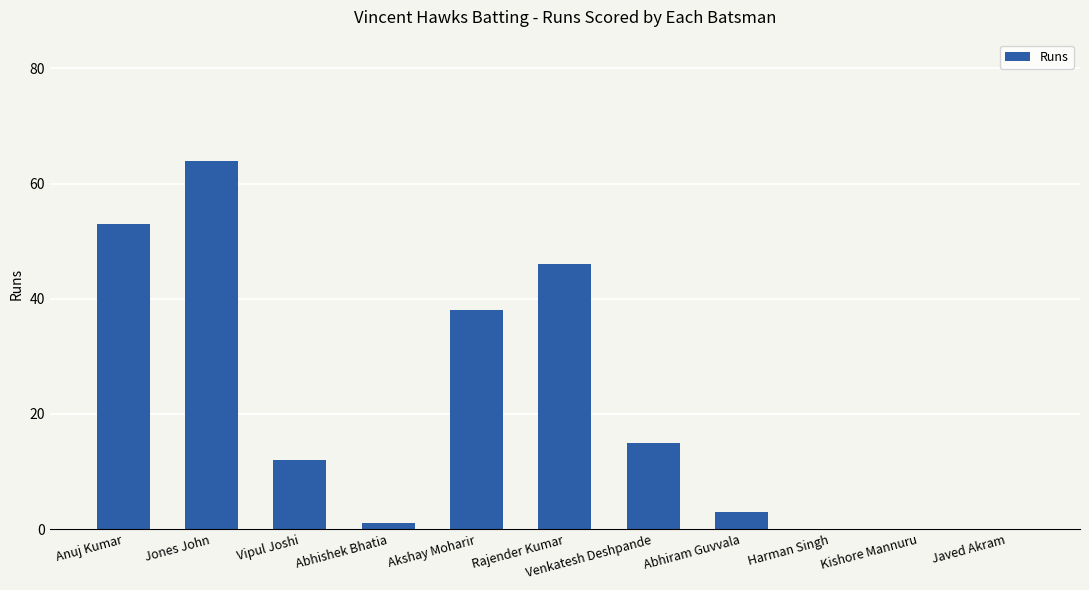

Which has a higher value, Venkatesh Deshpande or Harman Singh?

Venkatesh Deshpande